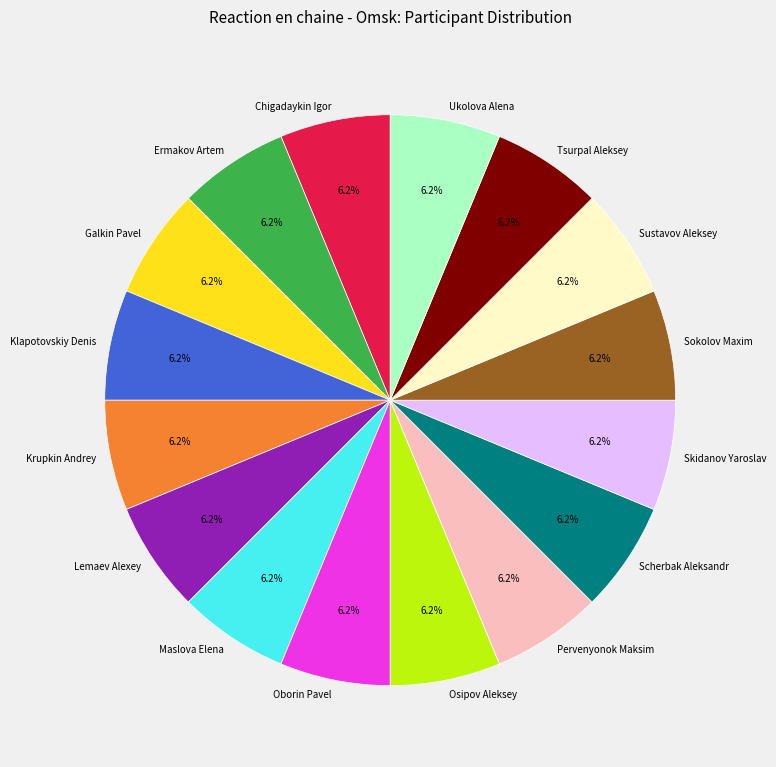

Do Ermakov Artem and Oborin Pavel together represent more than half of the pie?

No